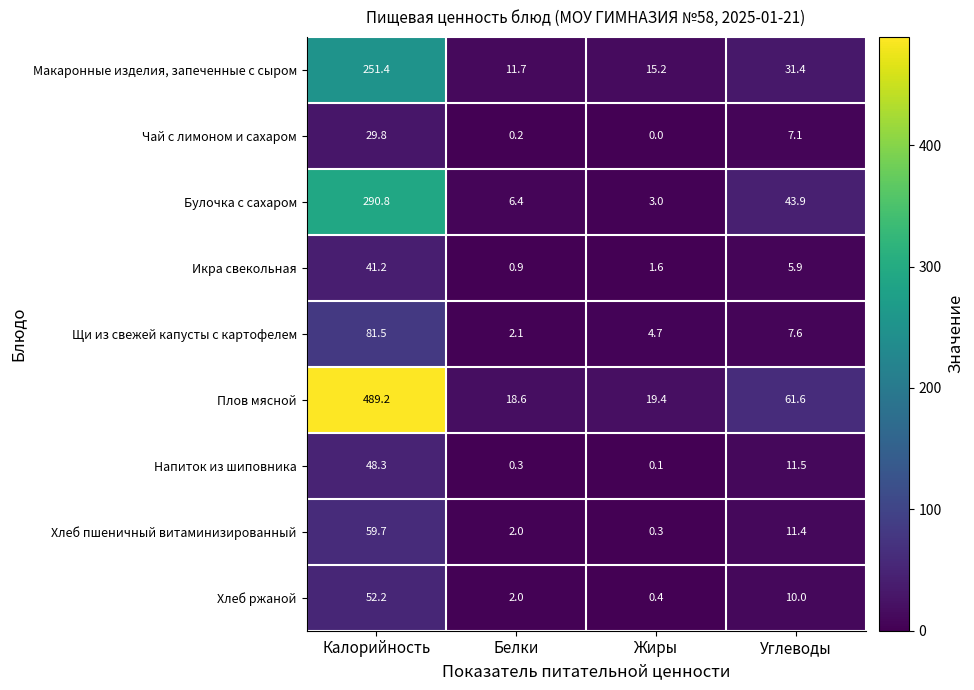

What is the greatest value displayed?

489.2